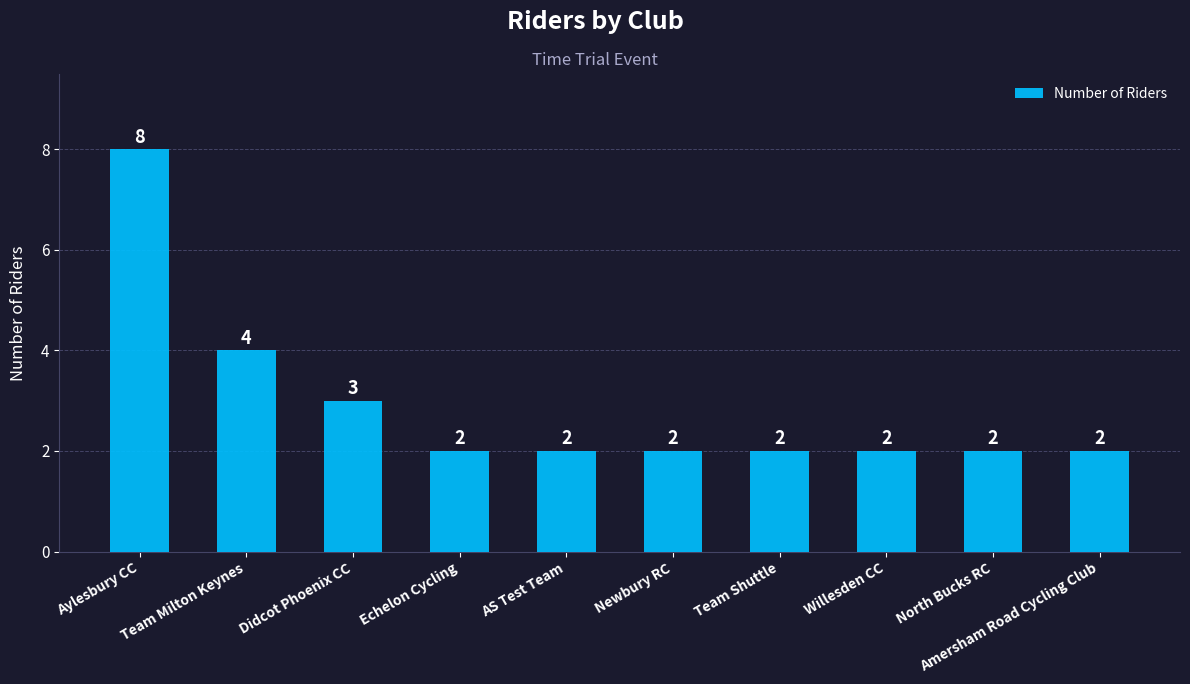

Is it true that the value at Willesden CC is 2?

True